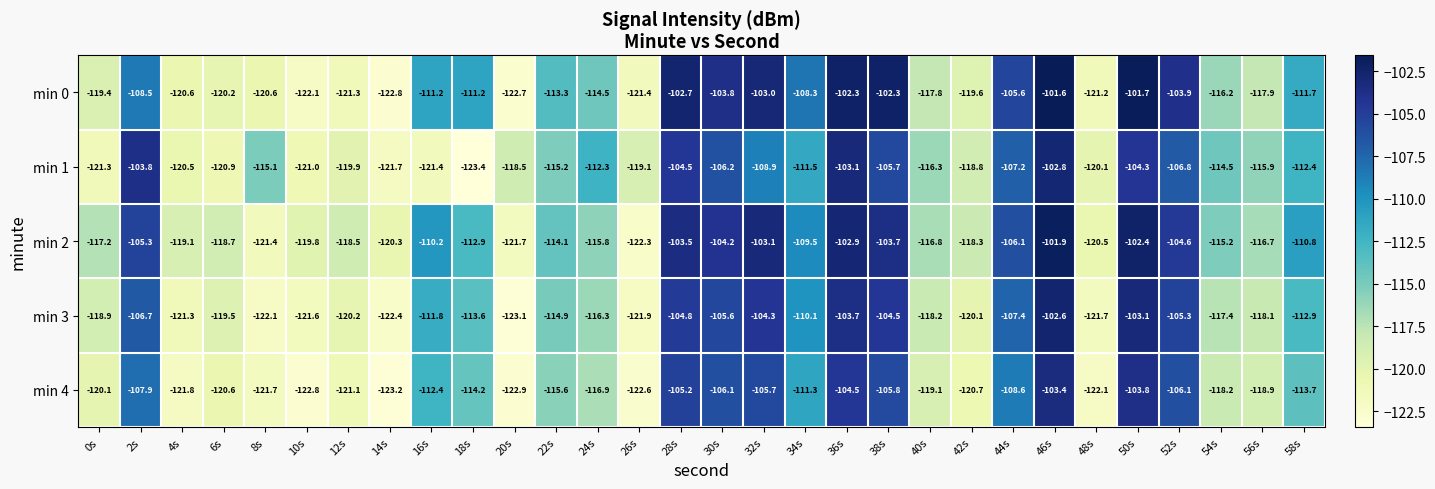

Between 30s and 48s, which series saw the biggest shift?

min 0